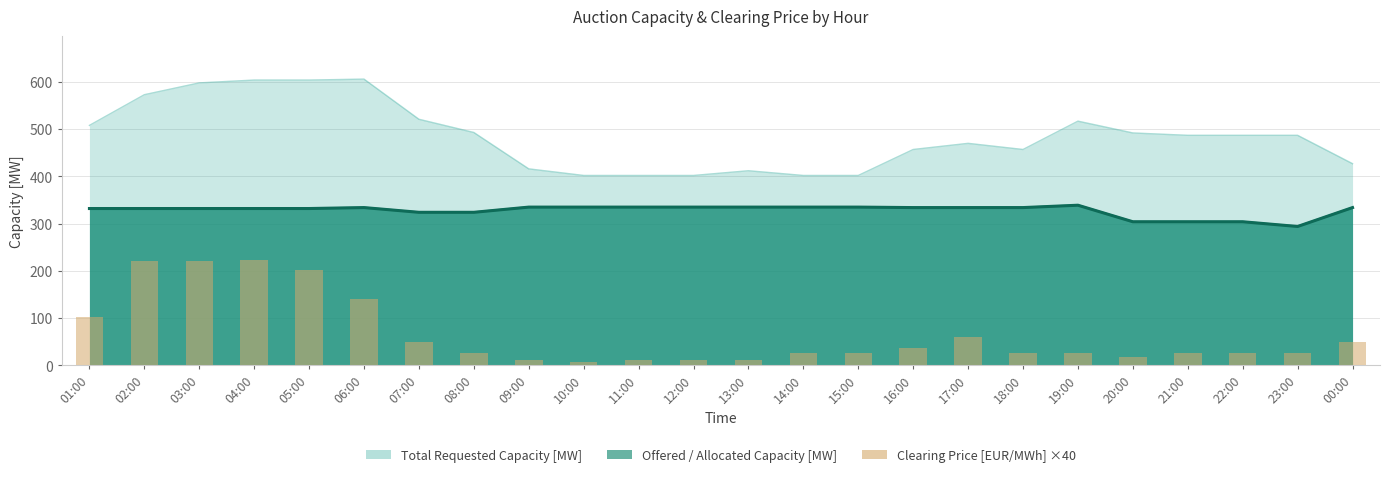

Does the chart contain stacked bars?

No